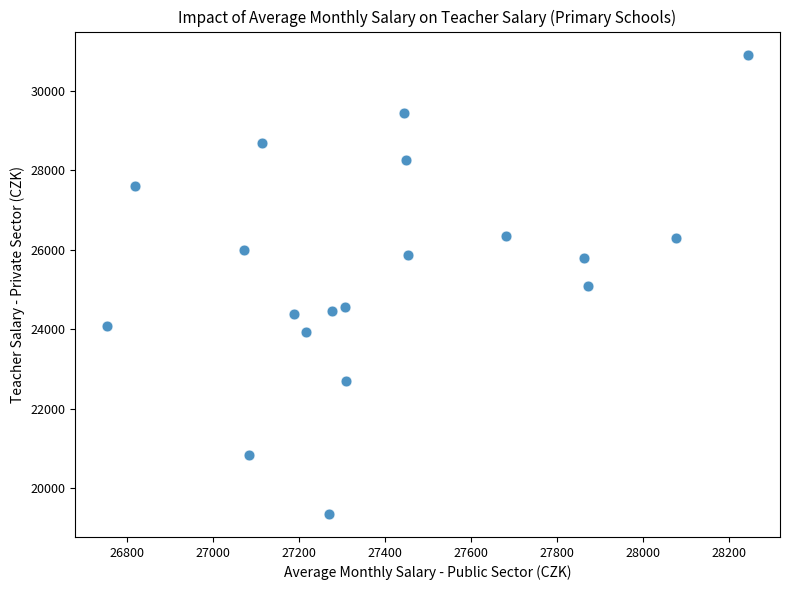

What is the range of Y values (max minus min)?

11563.1